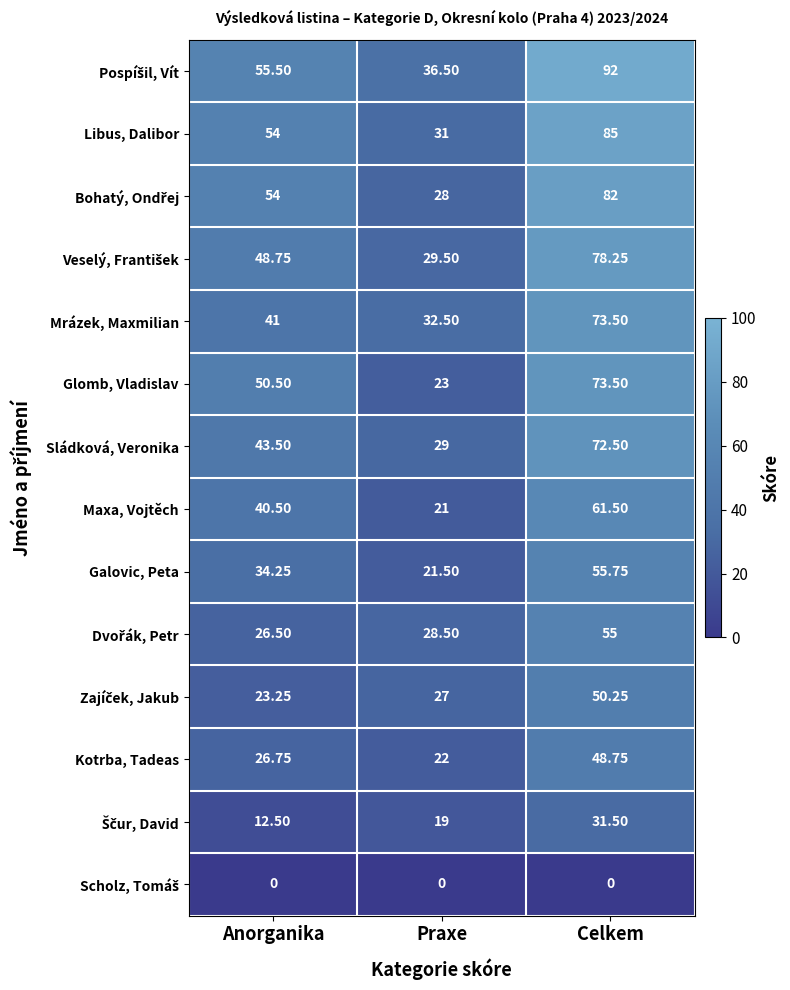

Is the value of Mrázek, Maxmilian at Celkem greater than the value of Glomb, Vladislav at Praxe?

Yes